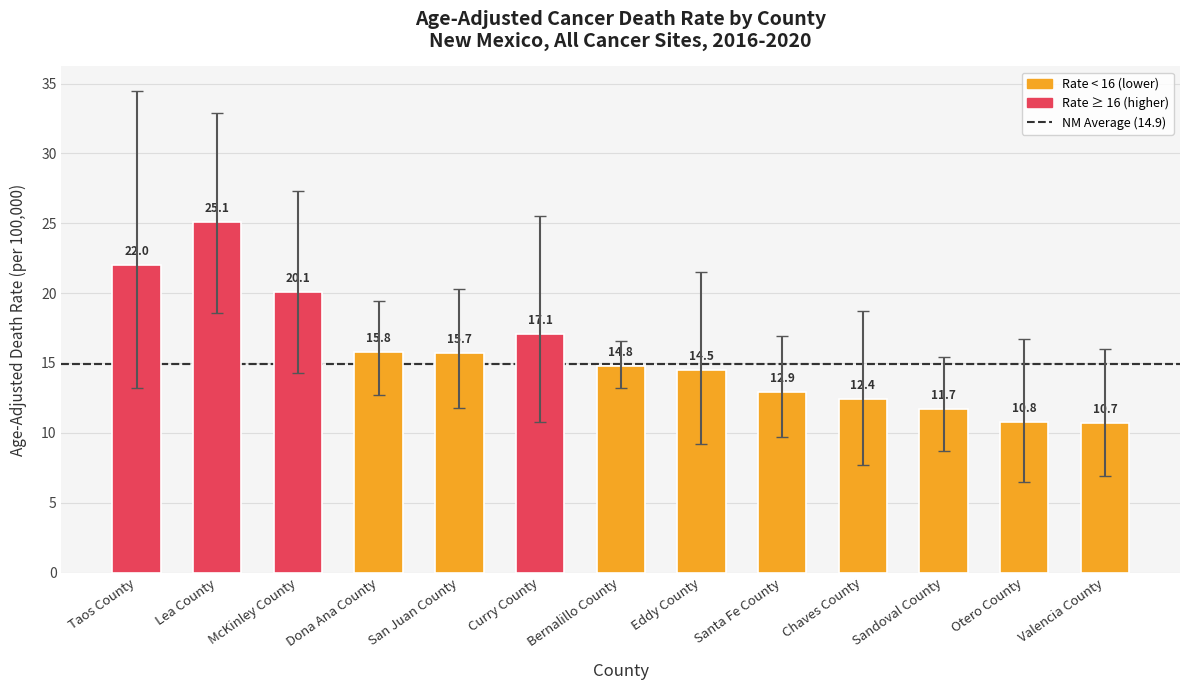

Between Chaves County and Lea County, which is larger?

Lea County